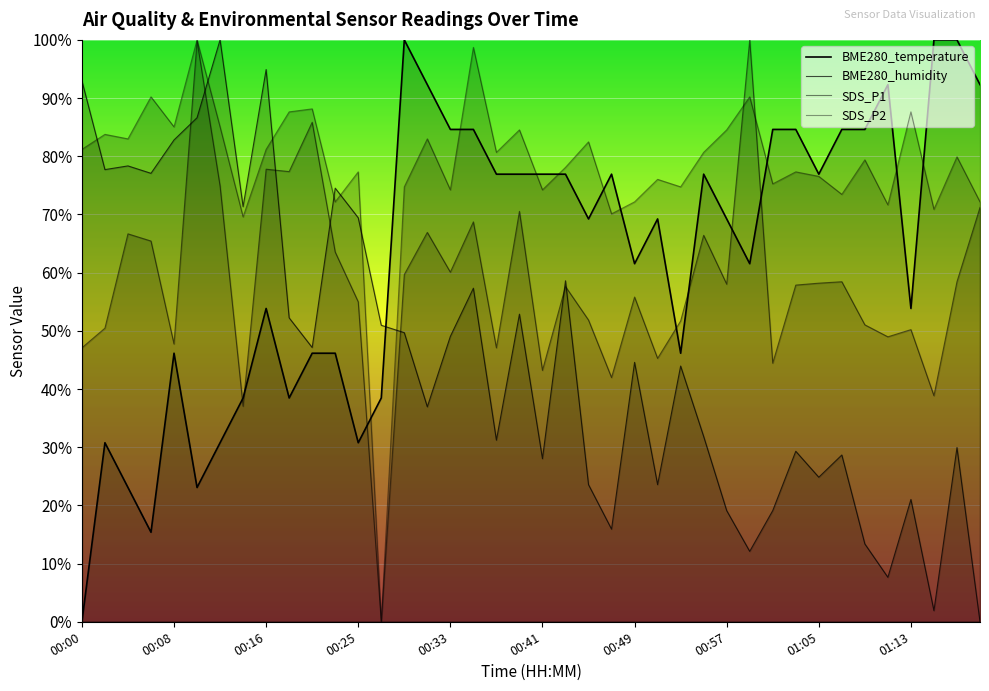

What is the maximum value shown in the chart?

1.0